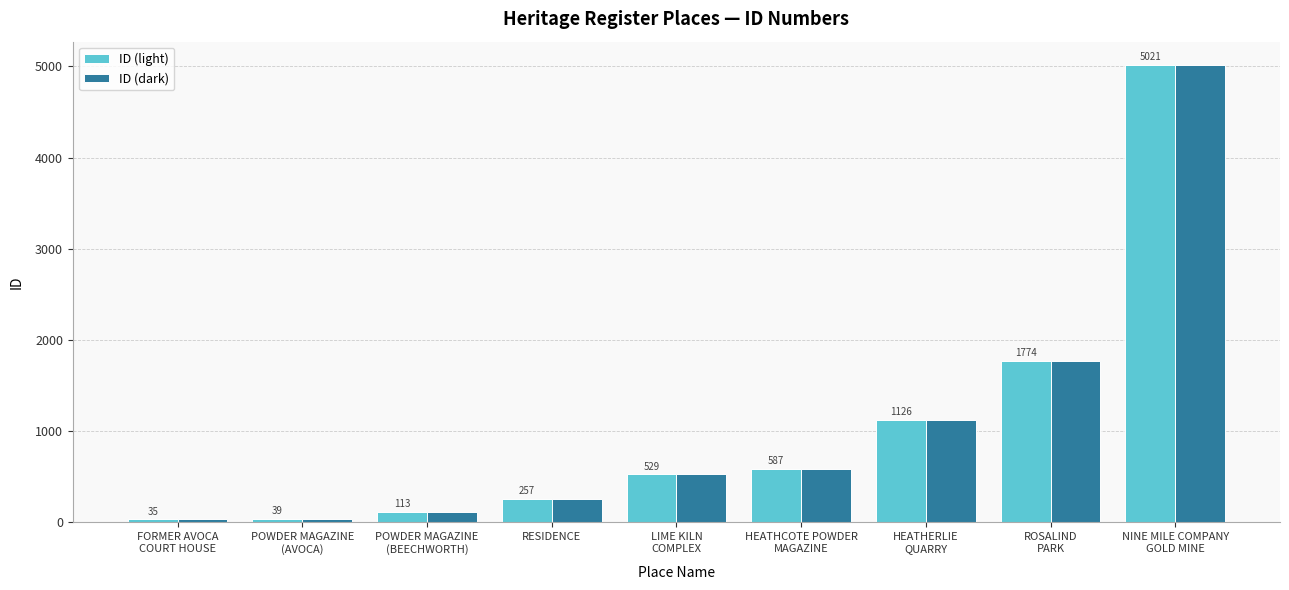

Which label corresponds to the largest value in the chart?

NINE MILE COMPANY
GOLD MINE